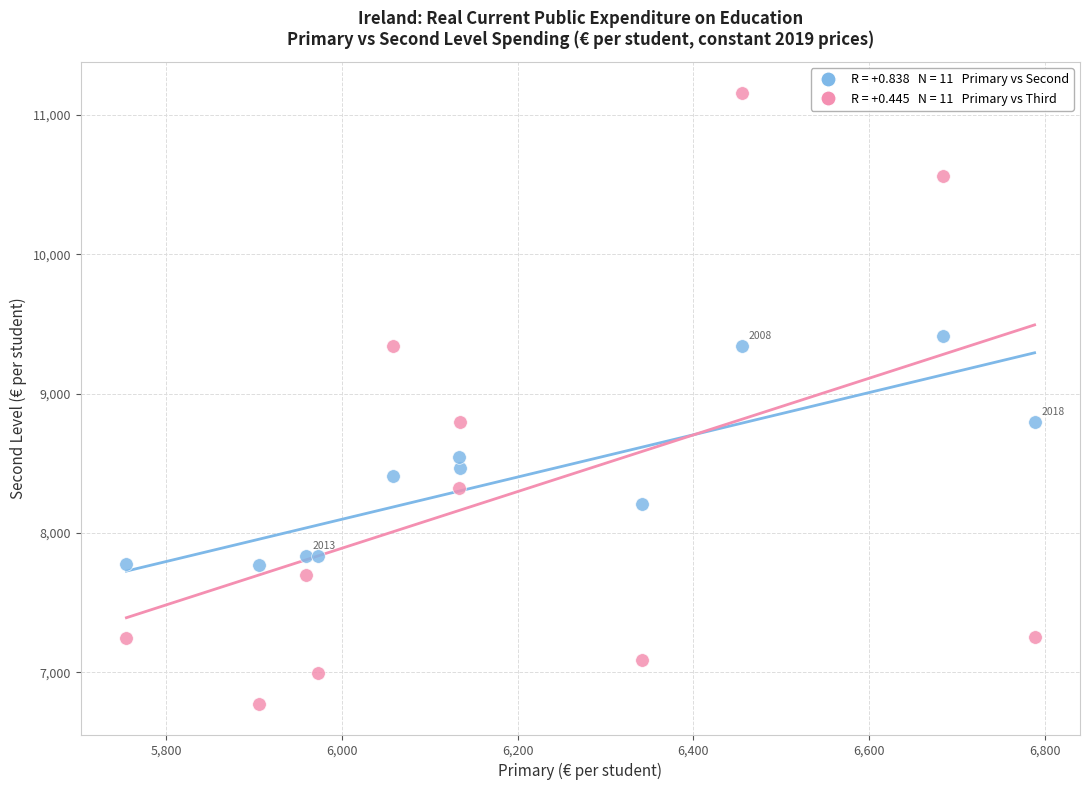

Across all data points, what is the range of Y values (max minus min)?

4386